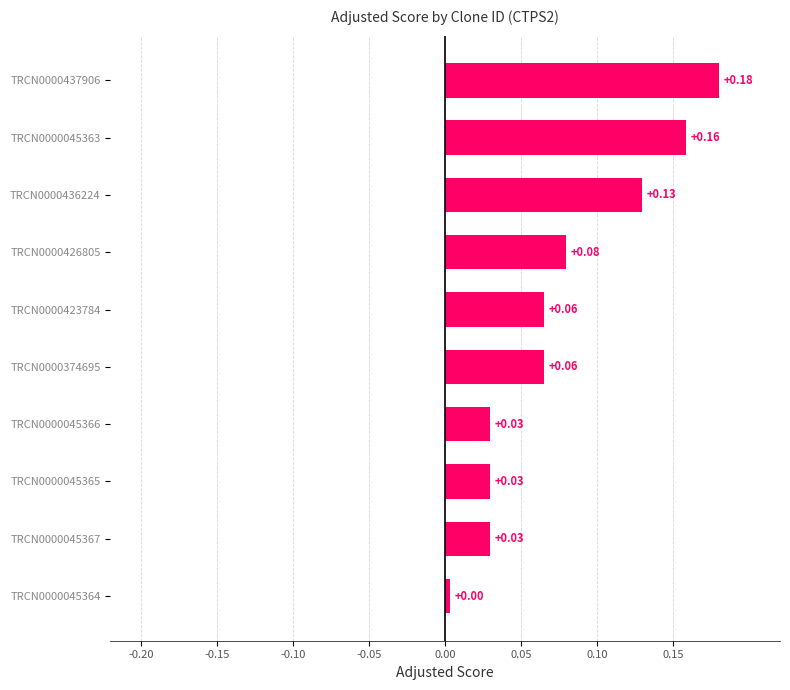

How many bars are there in total?

10